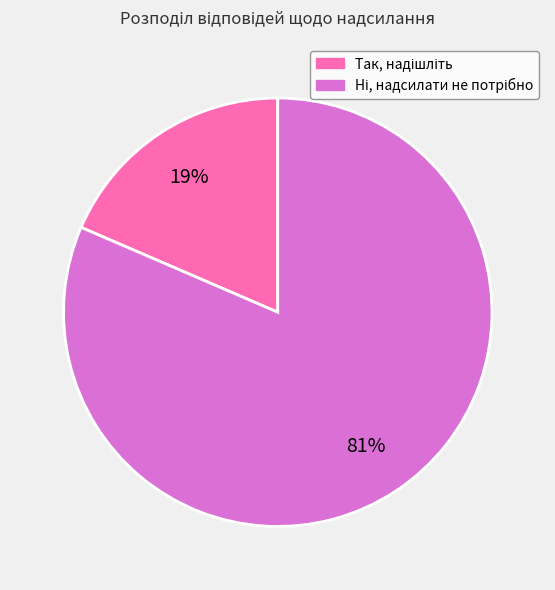

Count the number of slices in the pie.

2